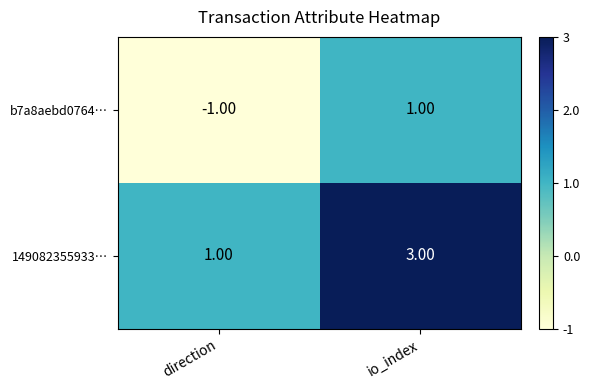

Which series has the largest total across all categories?

149082355933…